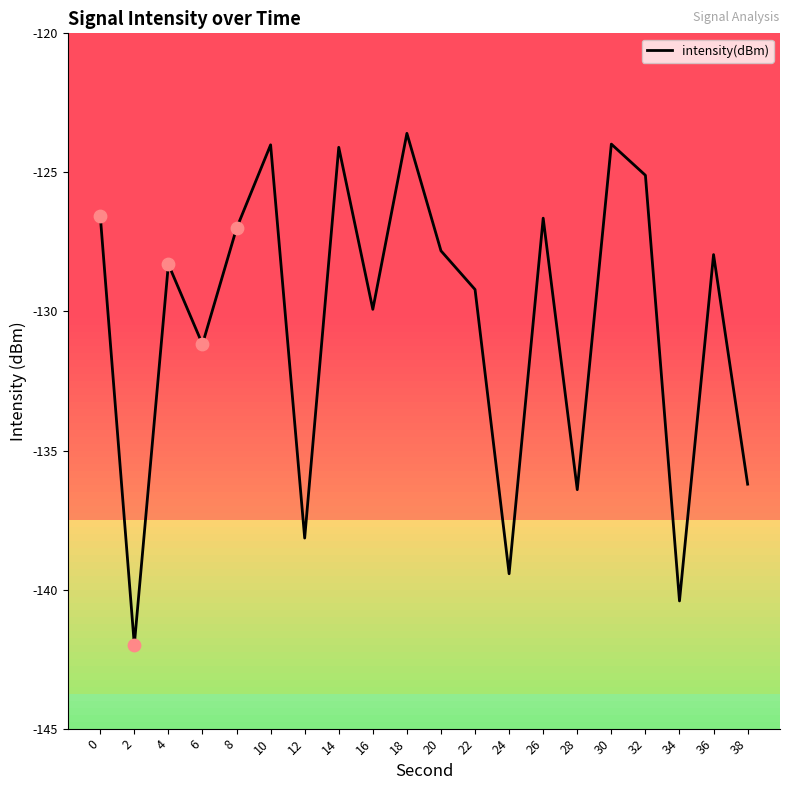

Between 16 and 22, which is larger?

22